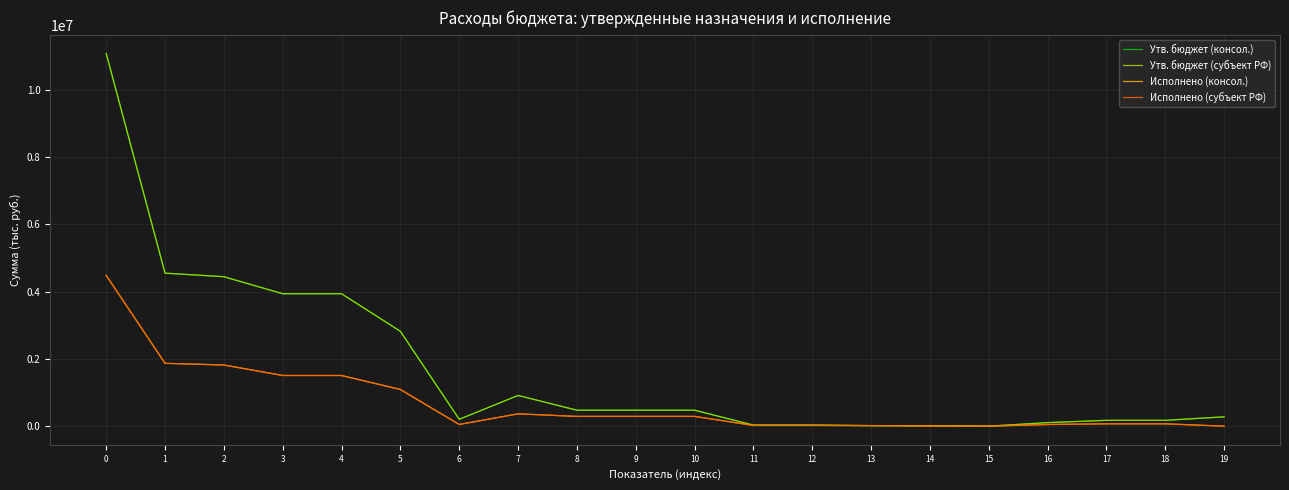

Is this an area chart (filled region under the line)?

No